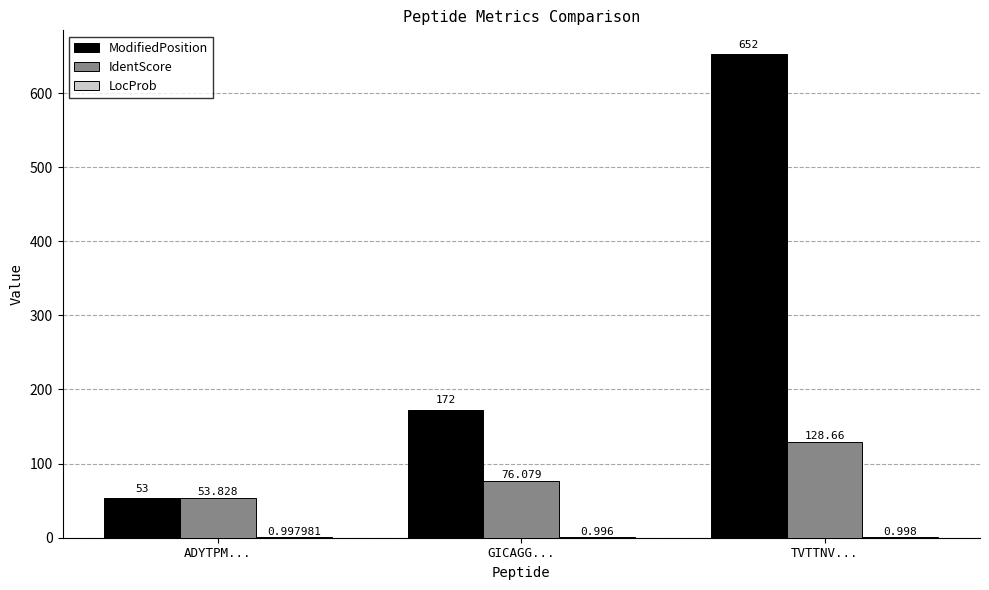

At which category is the sum across all series the highest?

TVTTNV...